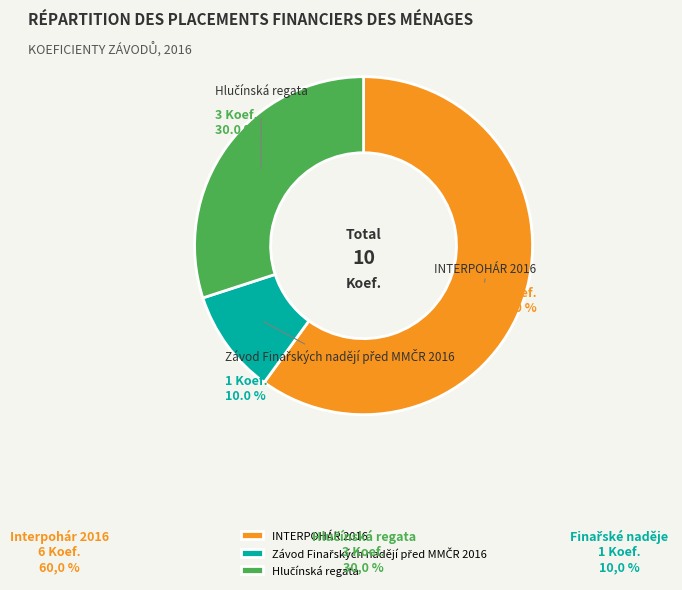

What is the majority slice?

INTERPOHÁR 2016